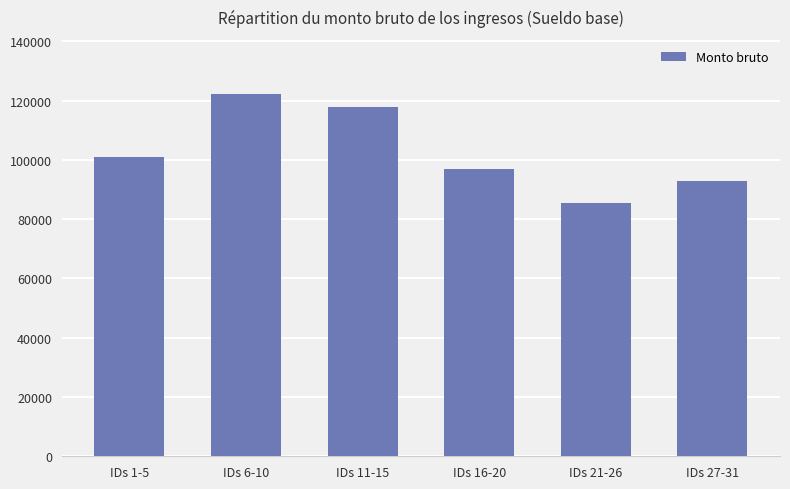

The value at IDs 6-10 is 122215.0. True or false?

True